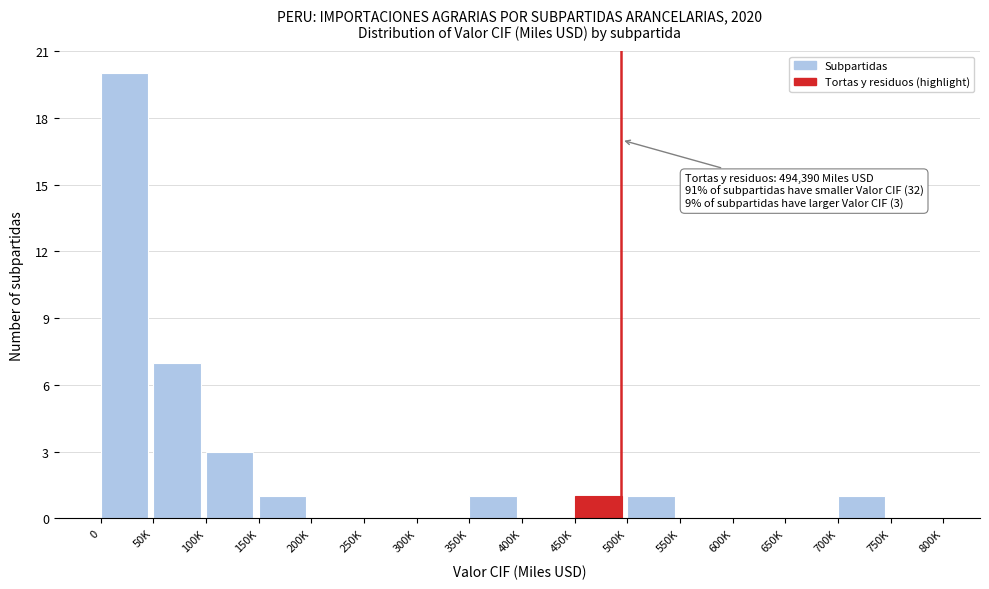

Reading left to right, transcribe all the data shown in this chart.

0=20	50K=7	100K=3	150K=1	200K=0	250K=0	300K=0	350K=1	400K=0	450K=1	500K=1	550K=0	600K=0	650K=0	700K=1	750K=0